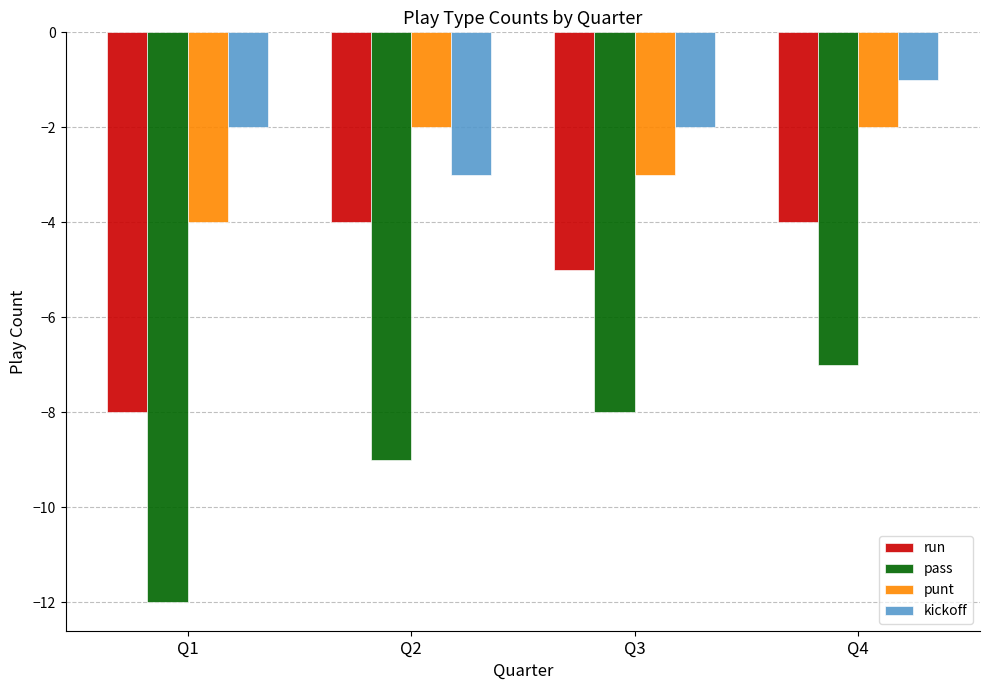

Reading left to right, extract all data points from this chart.

run: Q1=-8	Q2=-4	Q3=-5	Q4=-4
pass: Q1=-12	Q2=-9	Q3=-8	Q4=-7
punt: Q1=-4	Q2=-2	Q3=-3	Q4=-2
kickoff: Q1=-2	Q2=-3	Q3=-2	Q4=-1